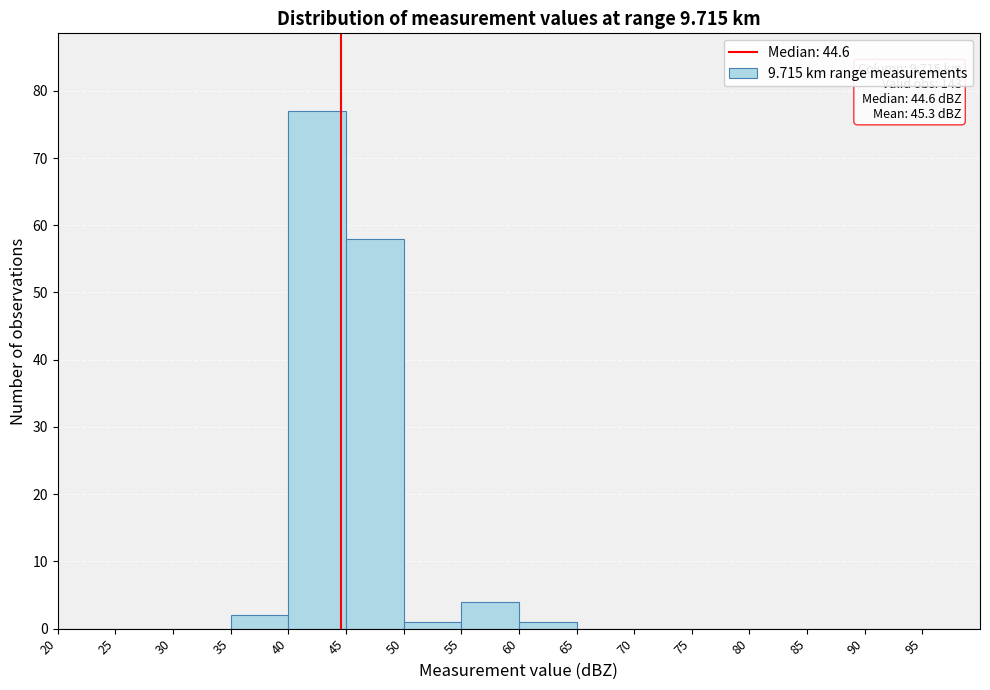

Over which range of the x-axis is the bar tallest?

40 to 45